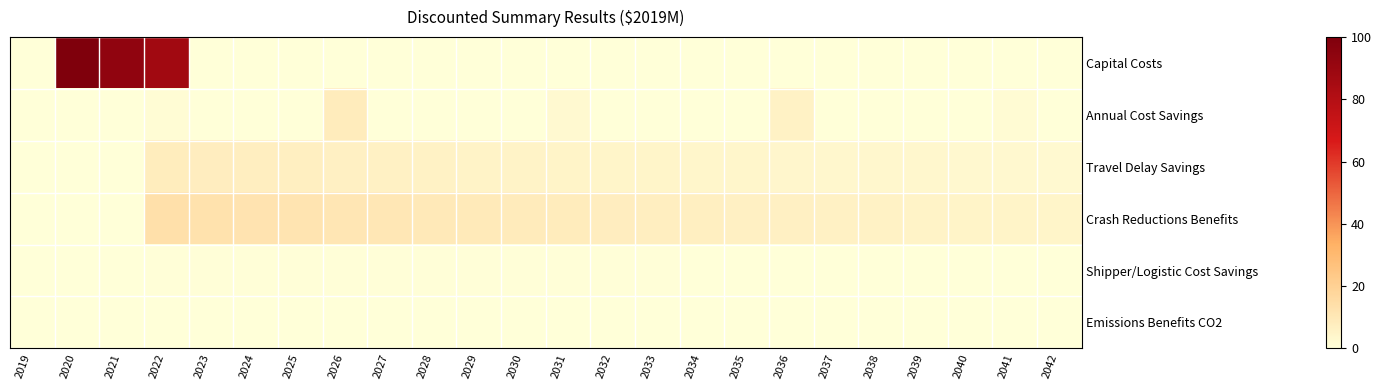

At which category is the sum across all series the highest?

2022